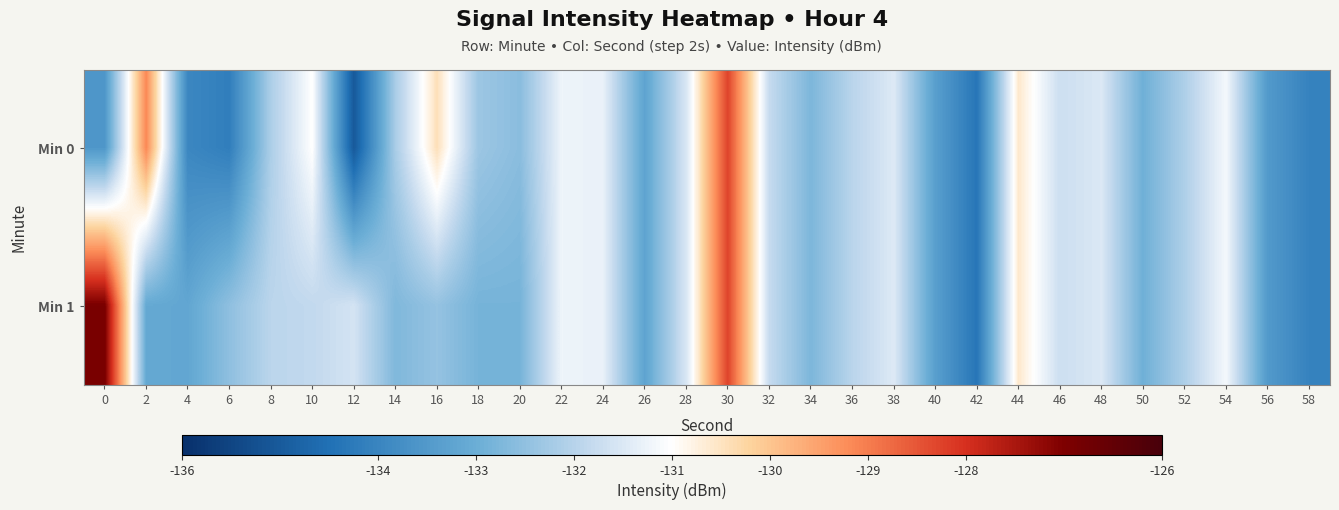

Reading left to right, list all the values displayed in this chart.

Min 0: 0=-133.5	2=-129.1	4=-133.9	6=-134.2	8=-132.1	10=-131.0	12=-135.0	14=-132.2	16=-130.4	18=-132.3	20=-132.6	22=-131.2	24=-131.3	26=-133.2	28=-131.5	30=-128.3	32=-131.8	34=-132.8	36=-131.9	38=-131.5	40=-133.4	42=-134.4	44=-130.6	46=-131.7	48=-131.5	50=-132.9	52=-132.1	54=-131.1	56=-133.5	58=-134.1
Min 1: 0=-126.9	2=-133.1	4=-133.2	6=-132.5	8=-131.9	10=-131.8	12=-131.6	14=-132.7	16=-132.4	18=-132.8	20=-132.8	22=-131.2	24=-131.3	26=-133.2	28=-131.5	30=-128.3	32=-131.8	34=-132.8	36=-131.9	38=-131.5	40=-133.4	42=-134.4	44=-130.6	46=-131.7	48=-131.5	50=-132.9	52=-132.1	54=-131.1	56=-133.5	58=-134.1